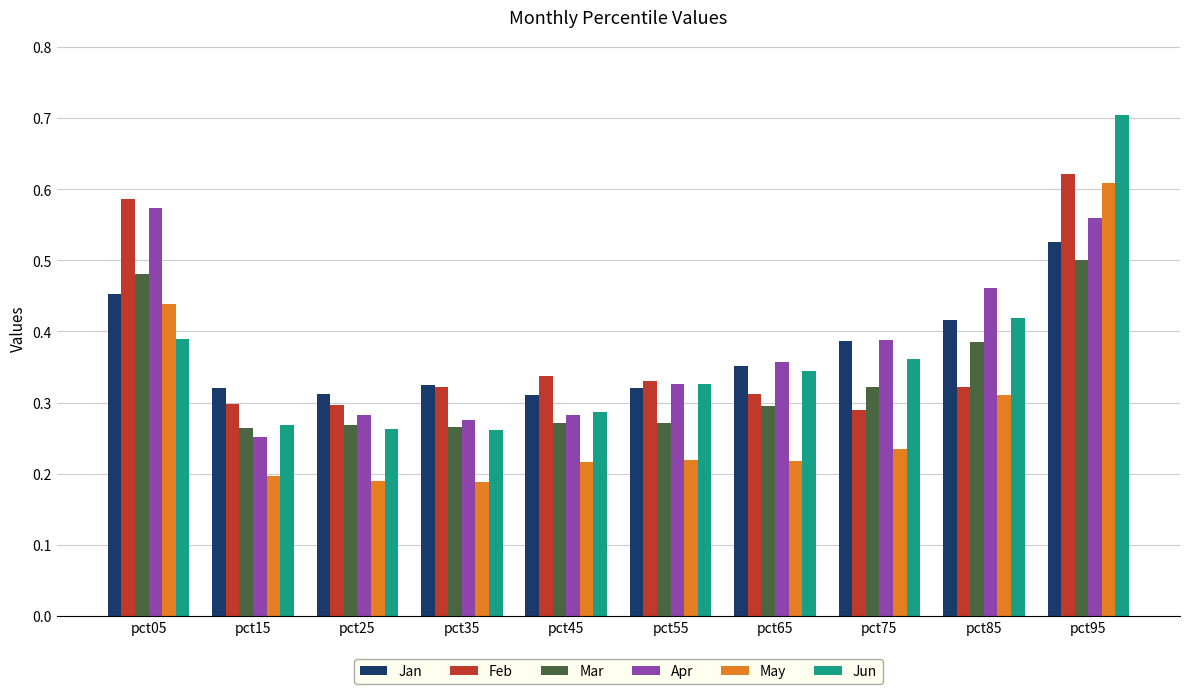

What is the total value across all series at pct85?

2.3